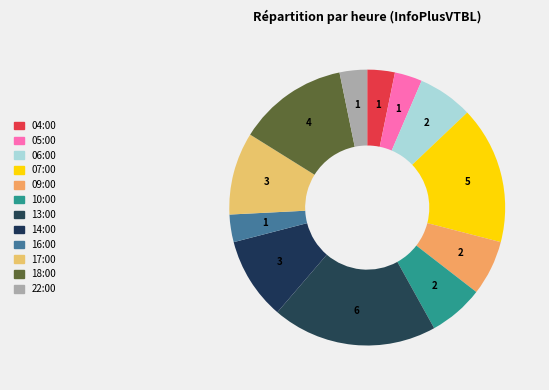

True or false: 04:00 accounts for 9% of the total.

False